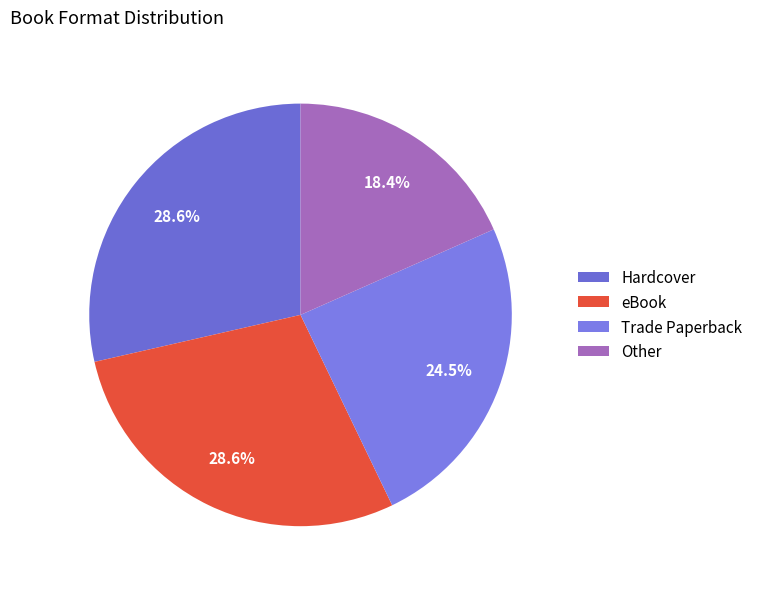

What is the ratio of the value at eBook to the value at Hardcover?

1.0